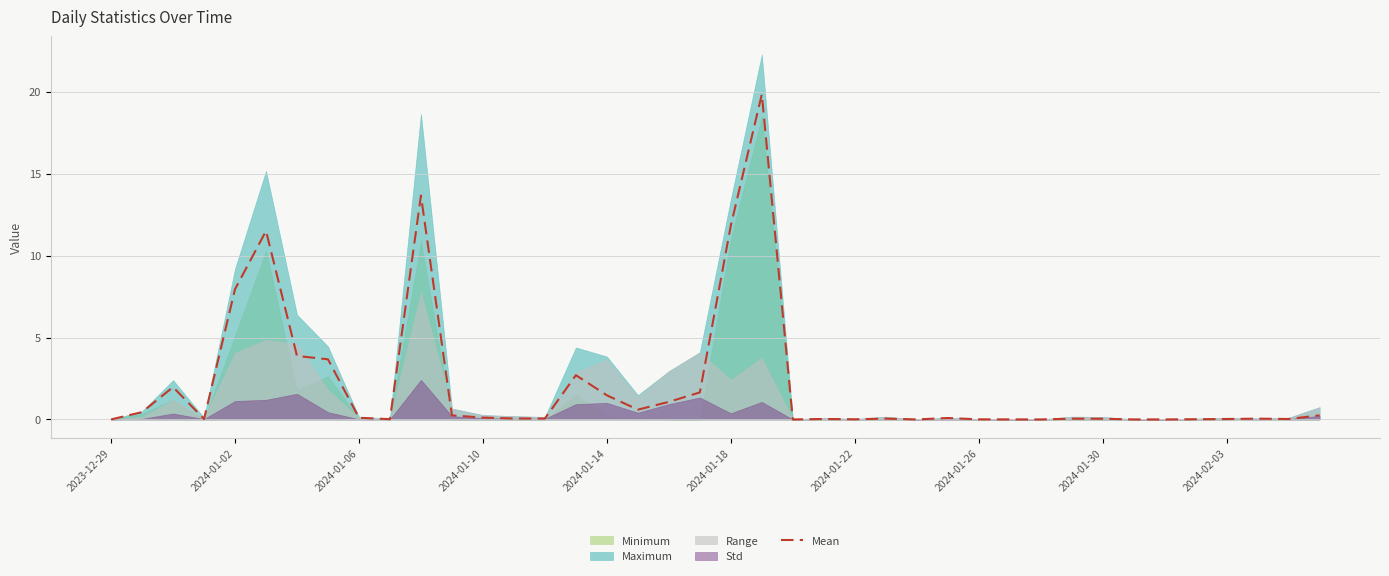

Does the chart display data point markers on the line(s)?

No